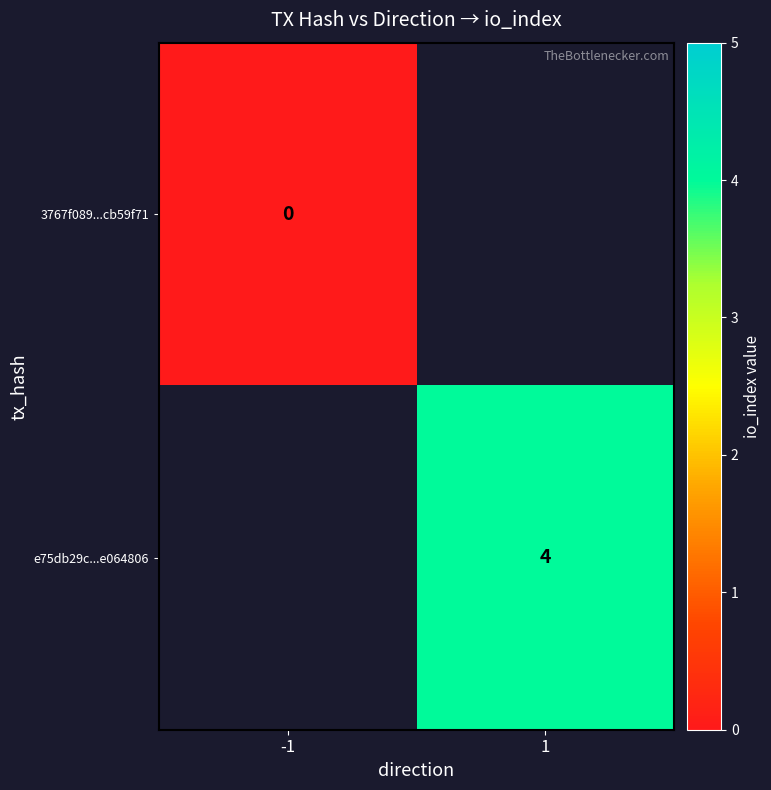

Is the value of e75db29c...e064806 at 1 greater than the value of 3767f089...cb59f71 at -1?

Yes